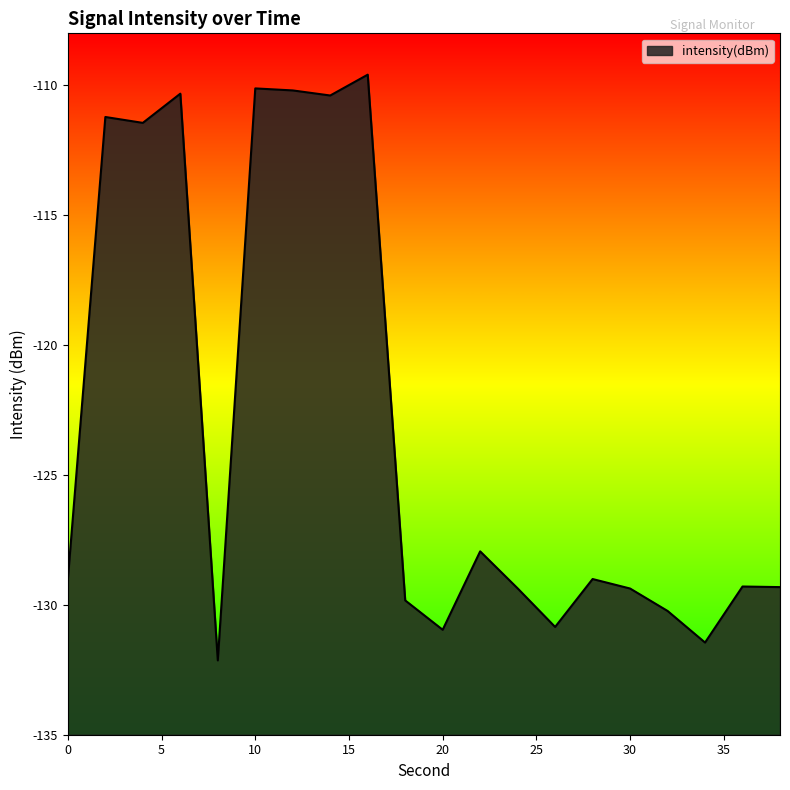

What is the value of the 2nd point from the left?

-111.2